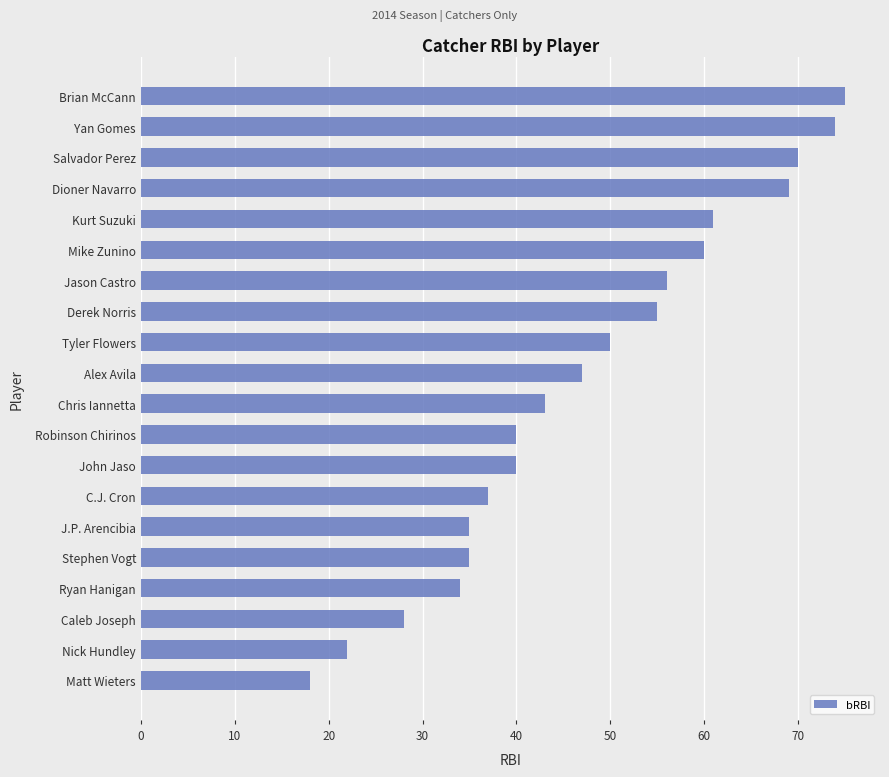

True or false: the data shows 17 at Chris Iannetta.

False